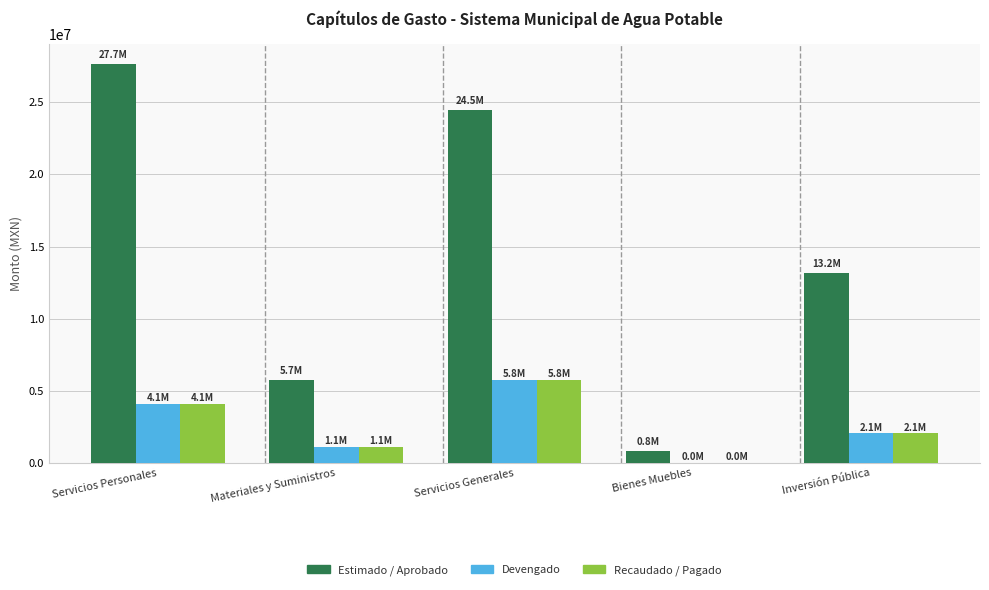

What is the maximum value for Estimado / Aprobado?

27652392.0